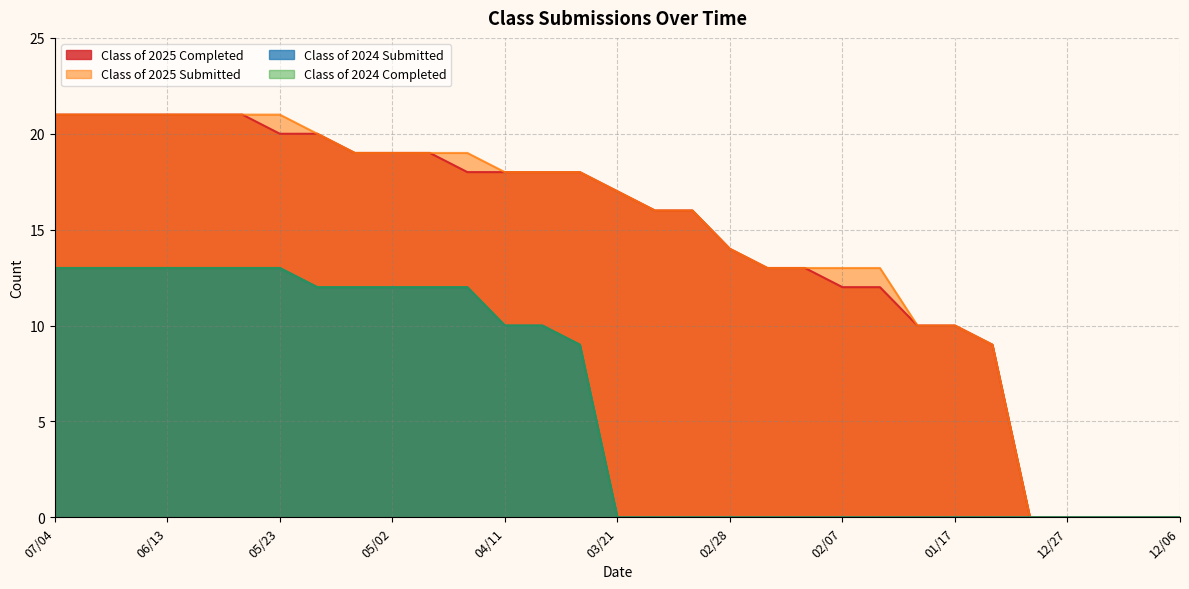

What is the label of the 17th point from the right?

03/28